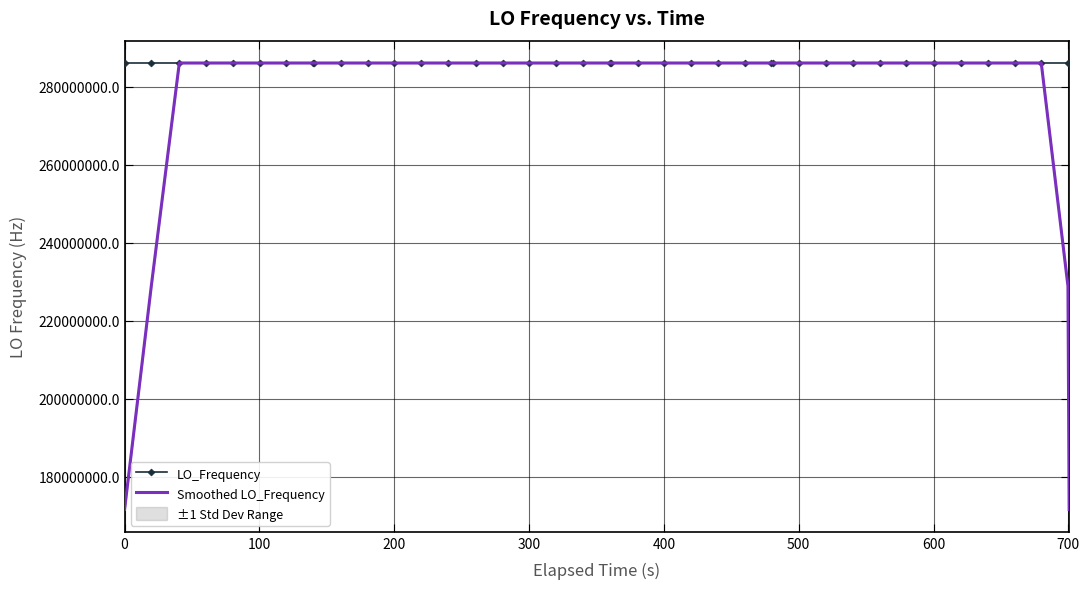

What is the difference between the second highest and minimum values in the LO_Frequency series?

4404.5